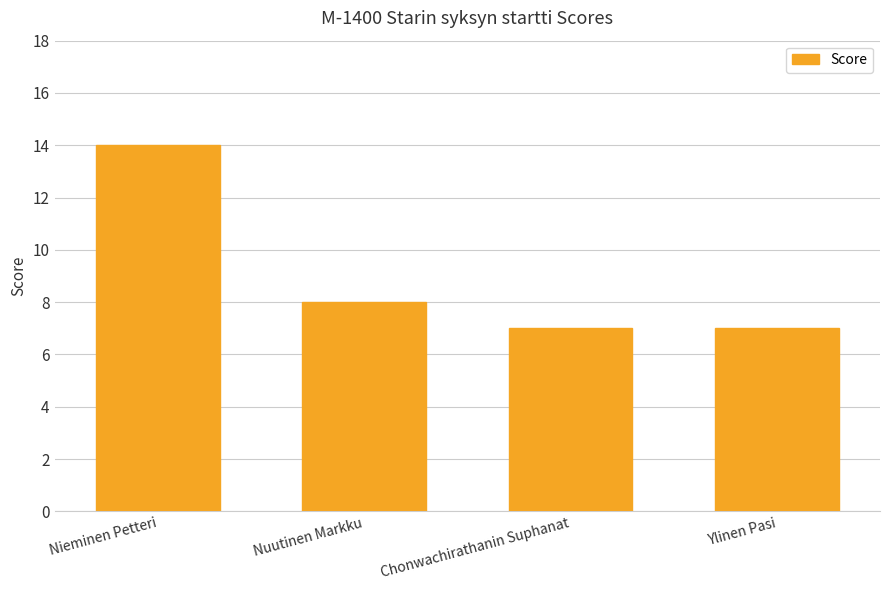

What is the sum of all values?

36